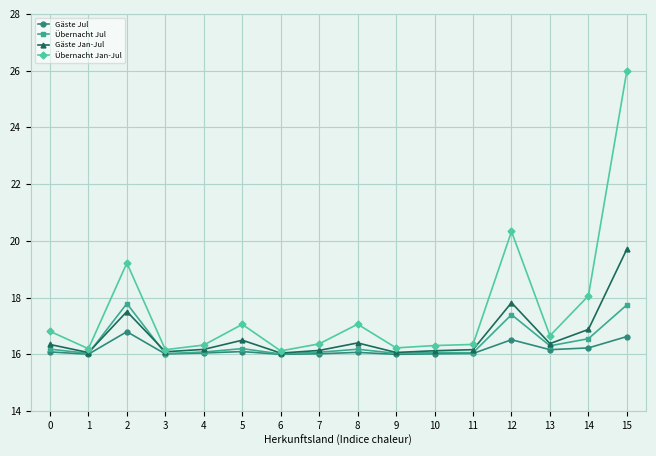

What is the difference between the maximum and second lowest values in the Gäste Jan-Jul series?

3.6